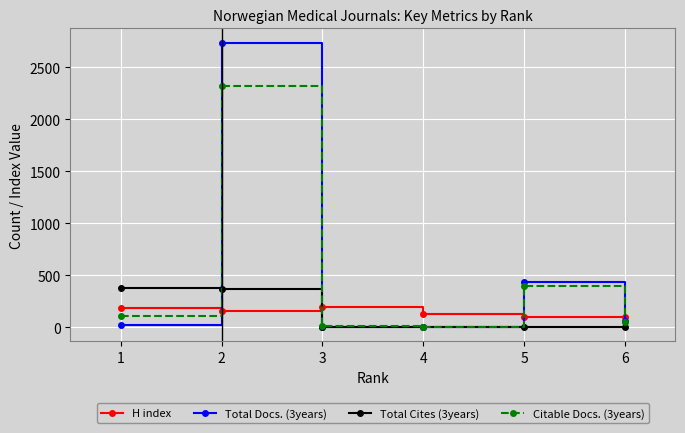

Where is the first local maximum for Total Docs. (3years)?

2